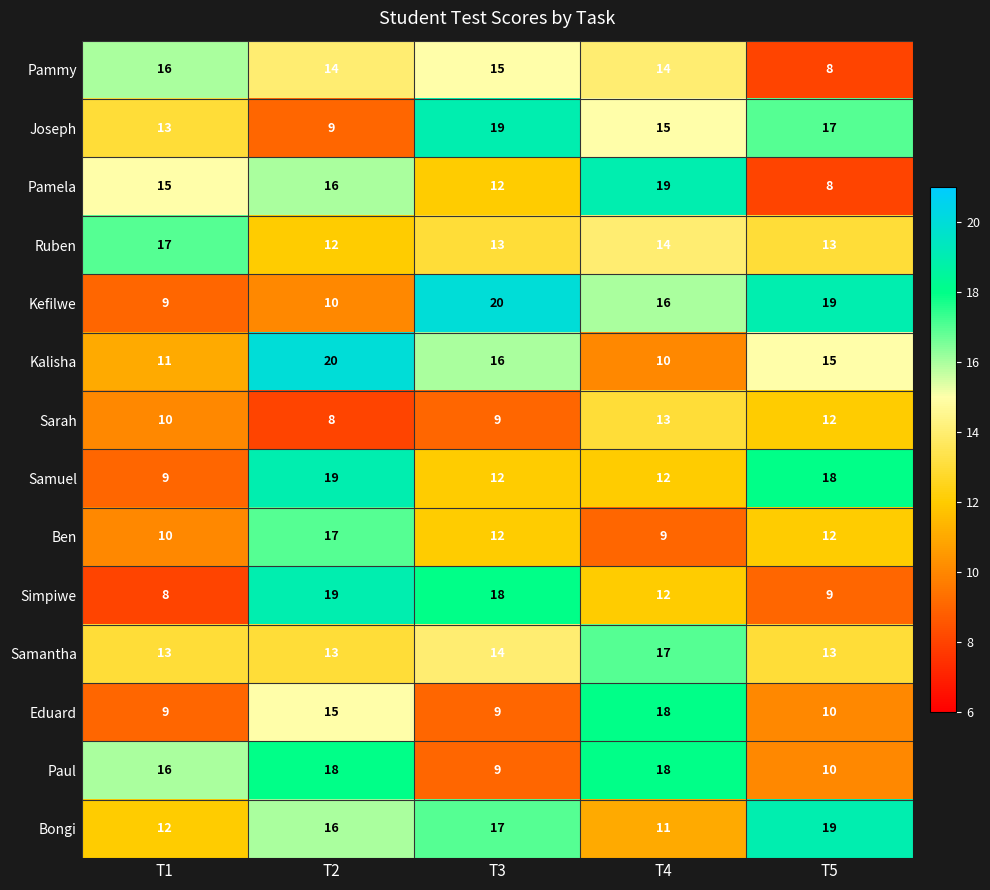

What is the difference between the maximum and second lowest values in the Bongi series?

7